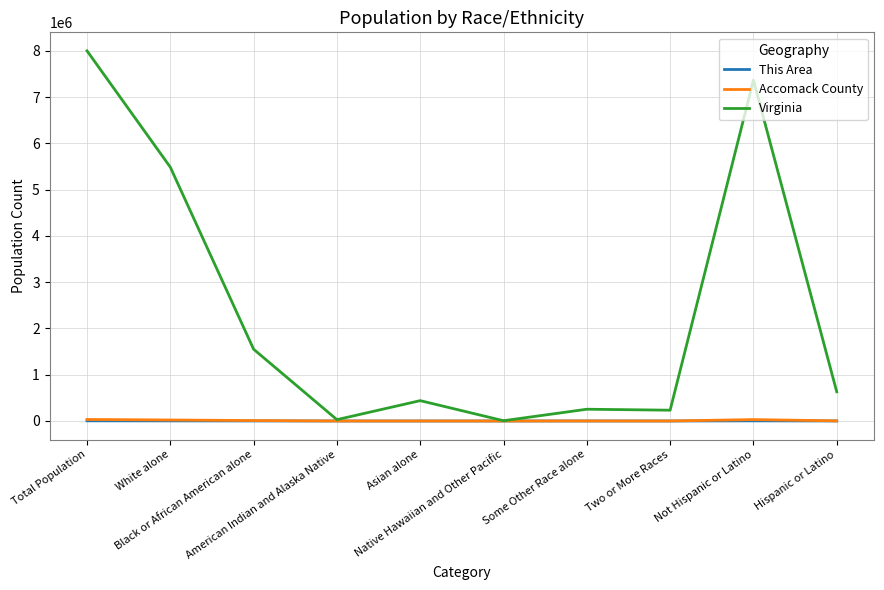

Which series has the largest total across all categories?

Virginia